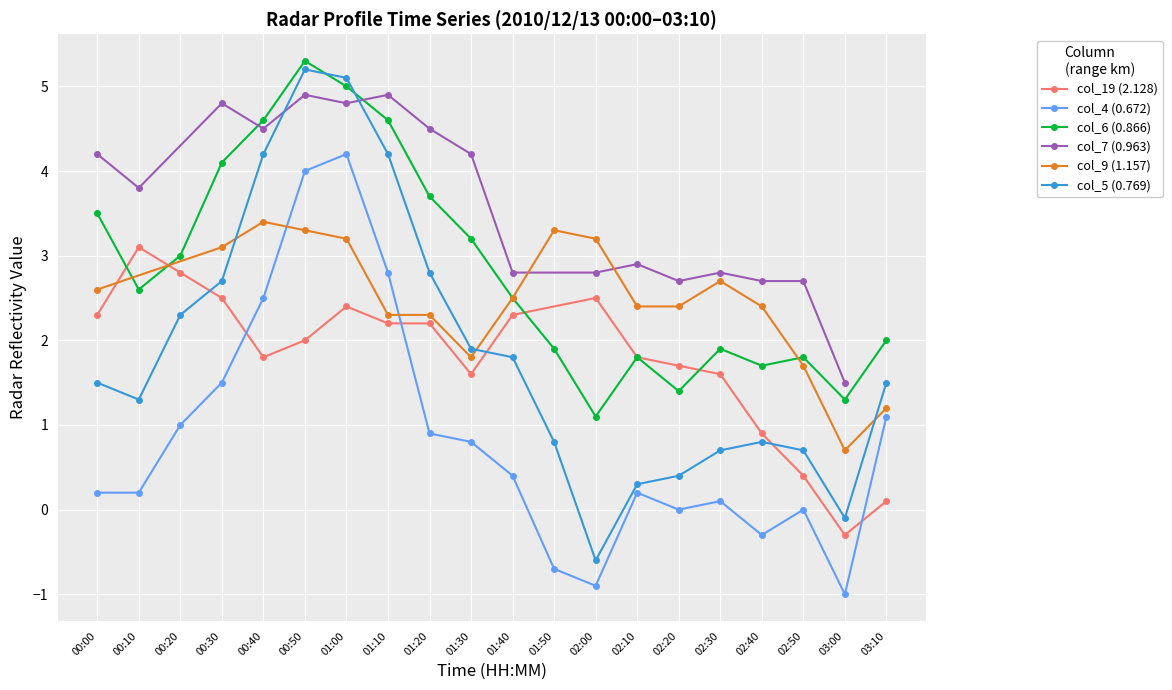

Which category has the lowest value in the col_5 (0.769) series?

02:00